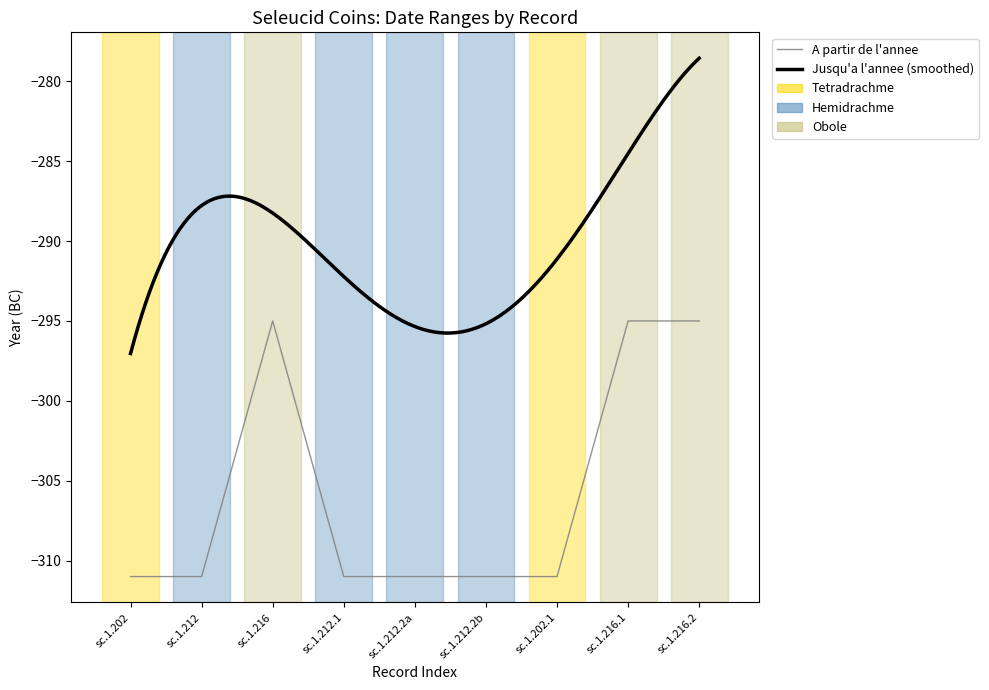

Reading left to right, list all the values displayed in this chart.

sc.1.202=-311	sc.1.212=-311	sc.1.216=-295	sc.1.212.1=-311	sc.1.212.2a=-311	sc.1.212.2b=-311	sc.1.202.1=-311	sc.1.216.1=-295	sc.1.216.2=-295